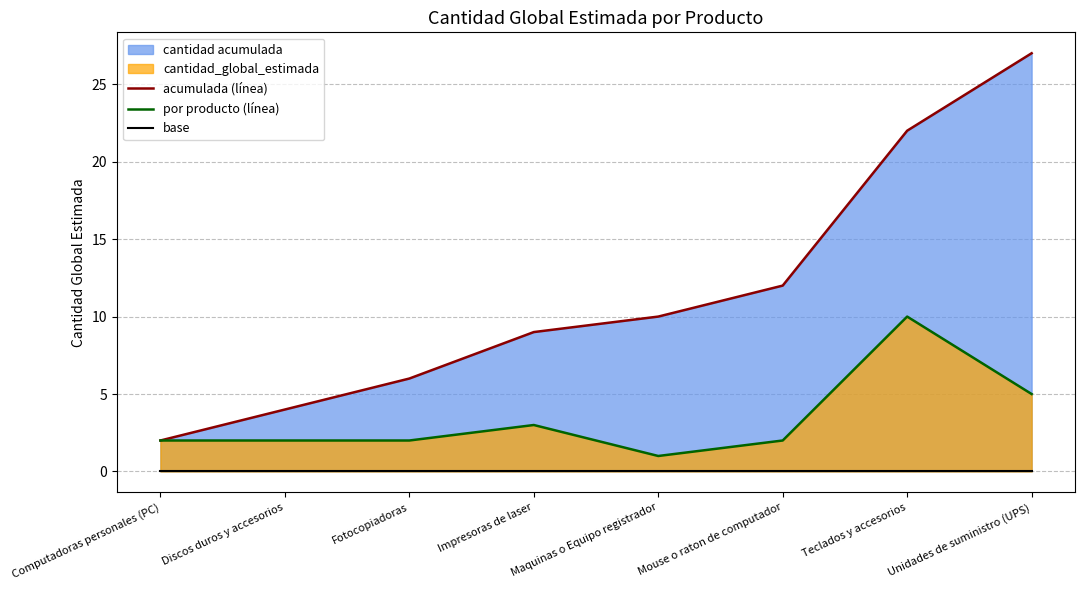

List the series in order of their peak value, lowest first.

base, por producto (línea), acumulada (línea)